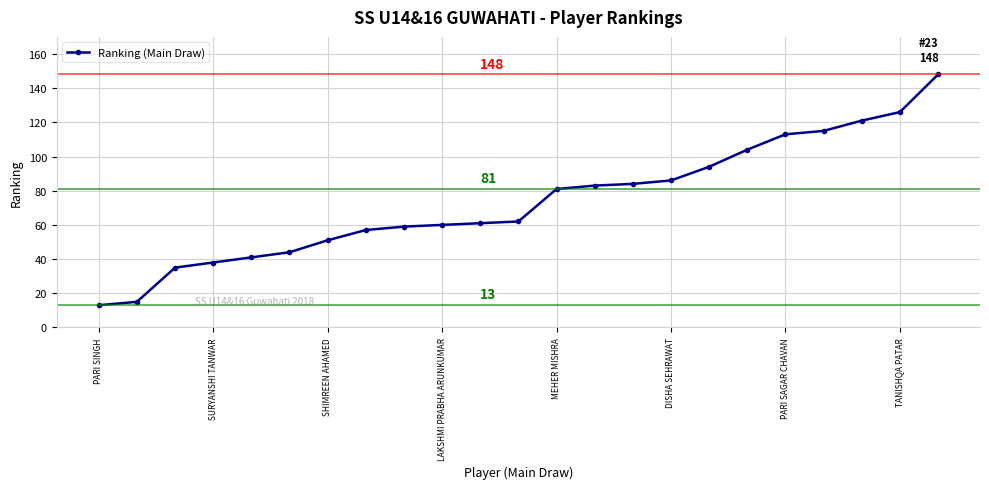

What is the difference between the maximum and minimum values?

135